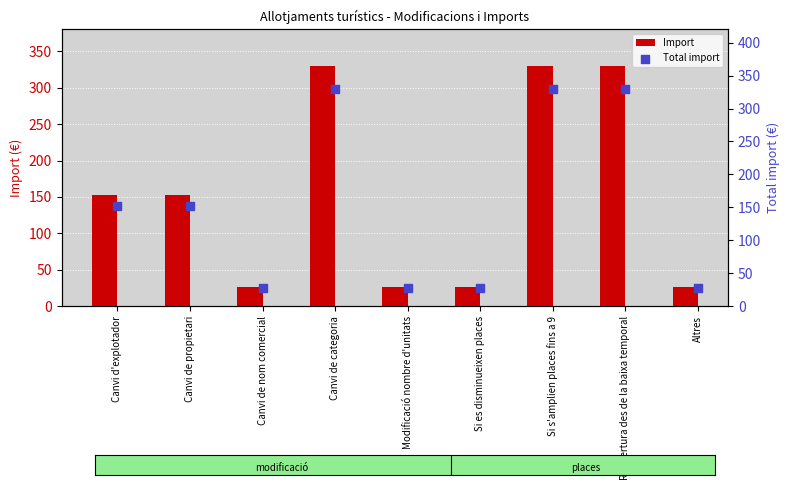

At how many categories does at least one series exceed 257?

3